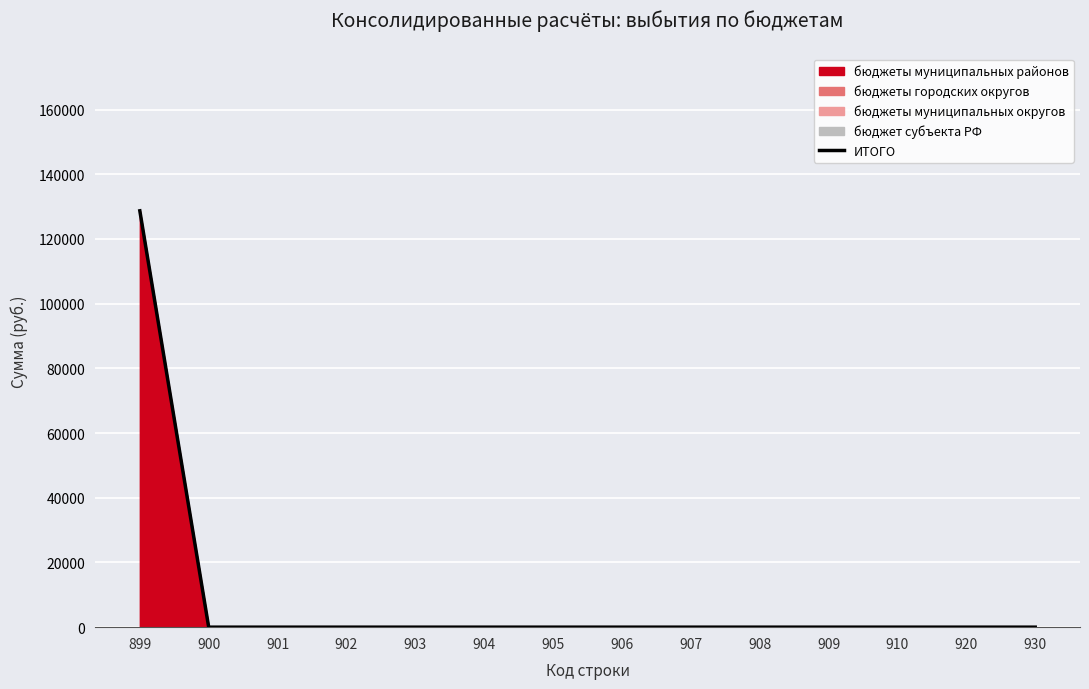

What is the sum of all values?

128700